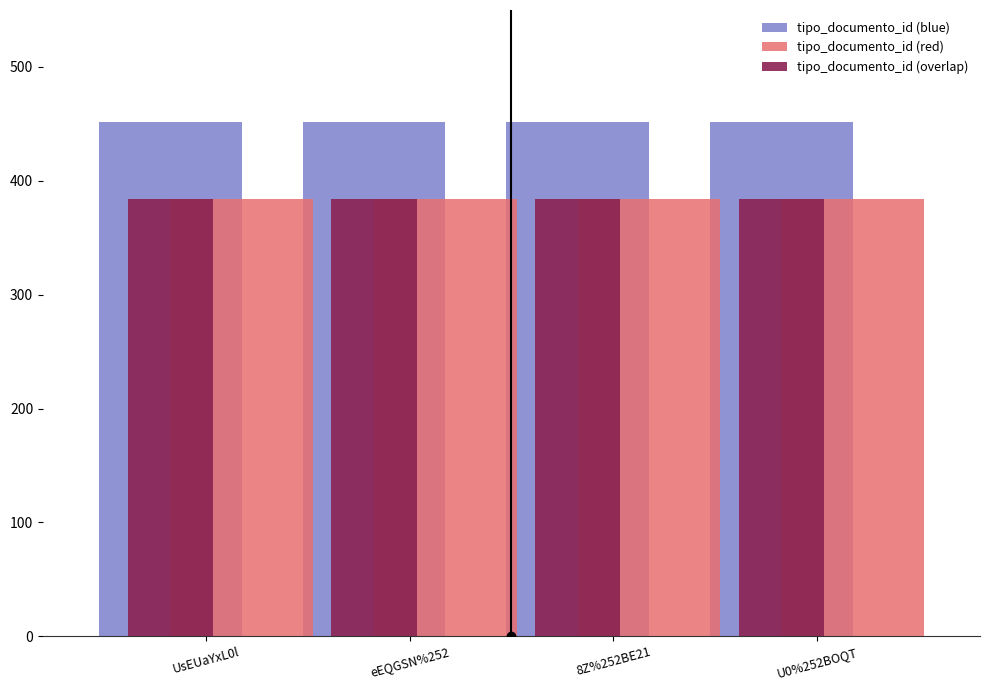

What is the value of the tipo_documento_id (red) bar at the 1st from the left?

384